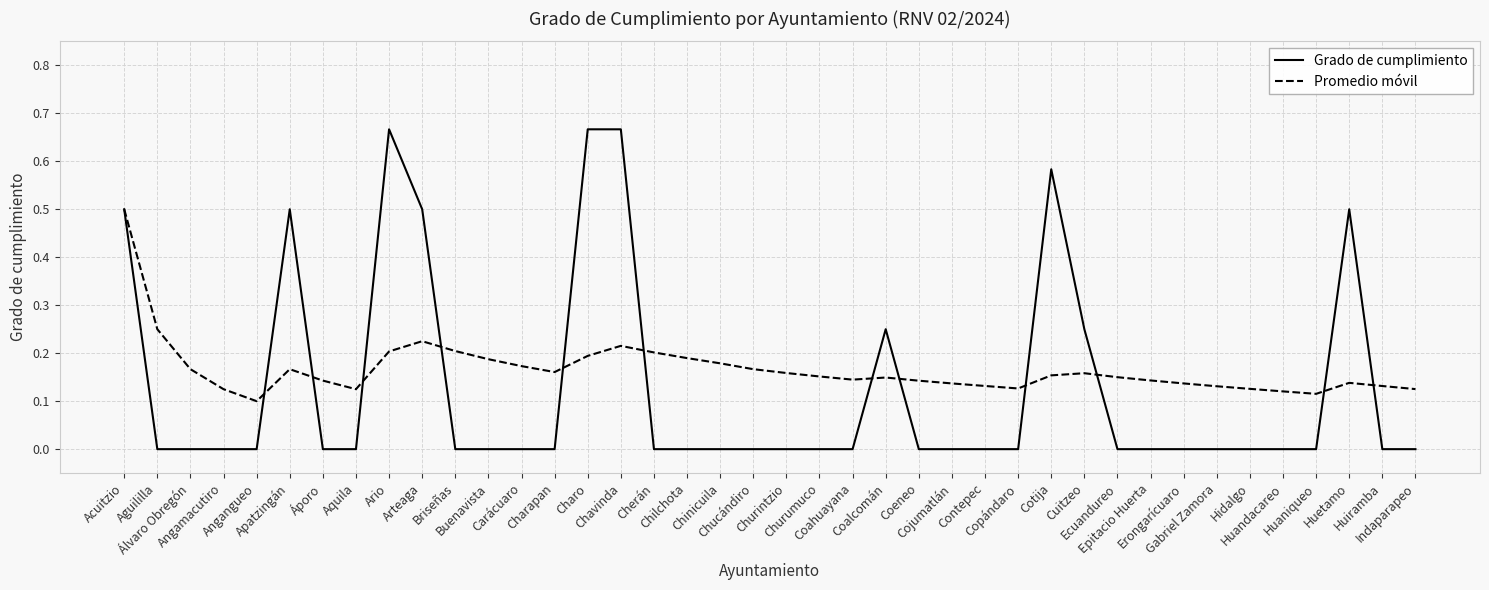

At how many categories does at least one series exceed 0?

40